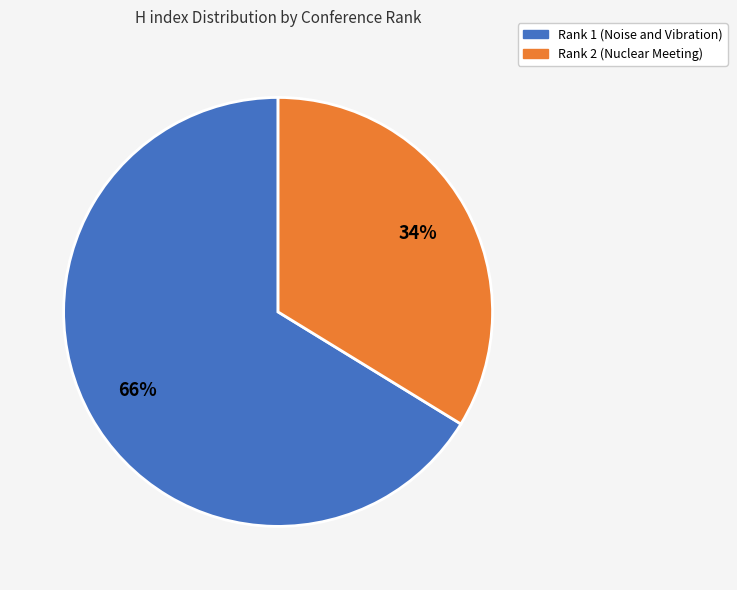

Between Rank 2 (Nuclear Meeting) and Rank 1 (Noise and Vibration), which is larger?

Rank 1 (Noise and Vibration)